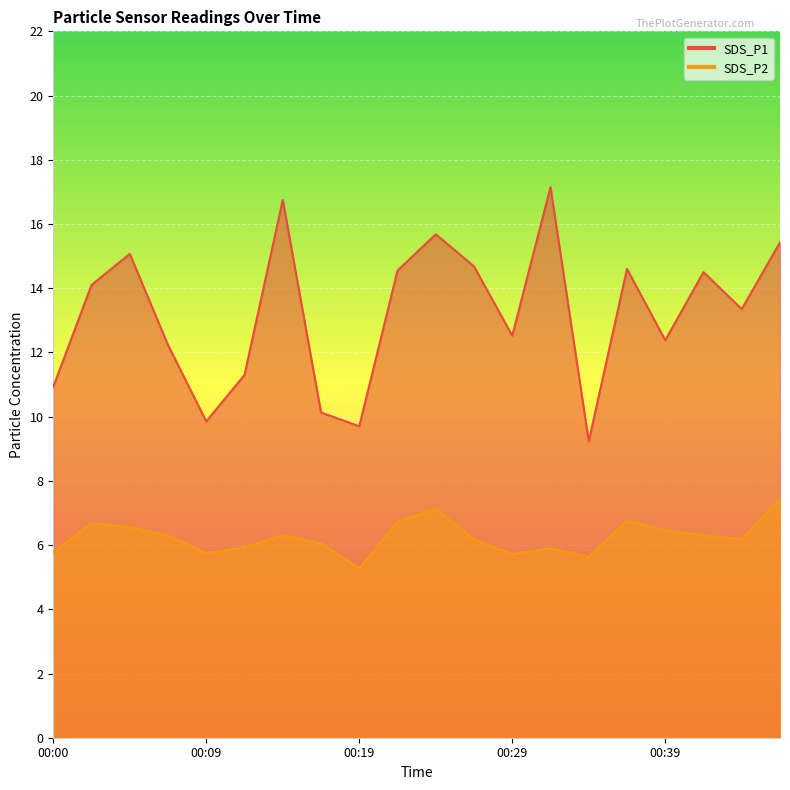

Is the value of SDS_P1 at 00:34 greater than the value of SDS_P2 at 00:22?

Yes